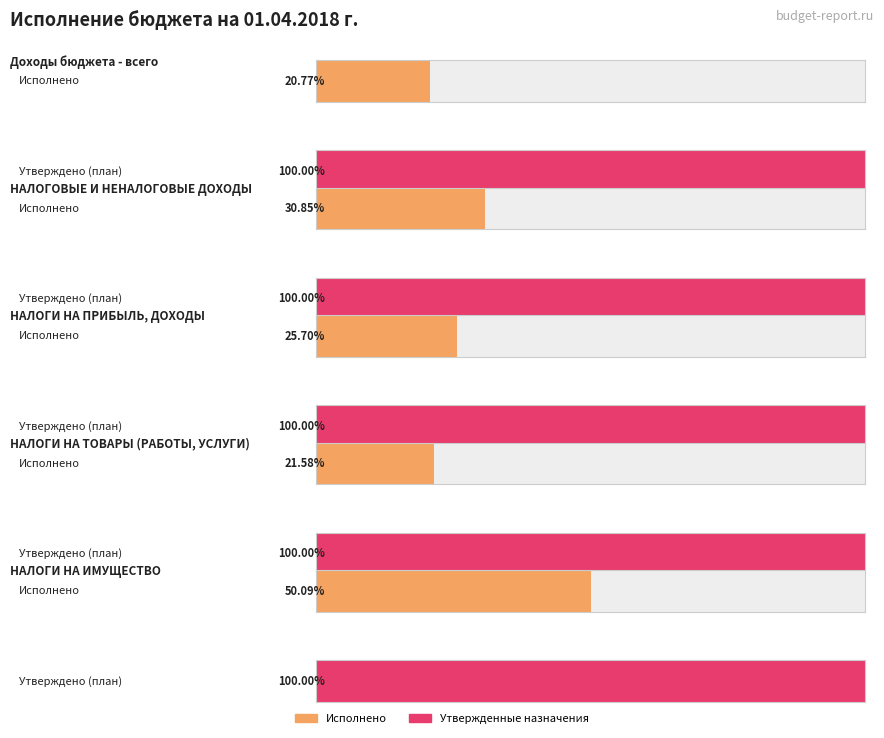

At how many categories does at least one series exceed 4486500?

1